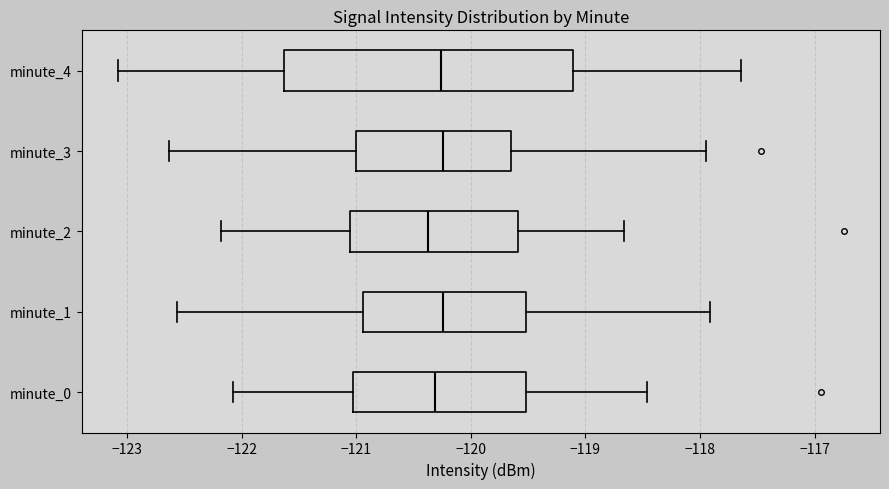

Reading bottom to top, read every box against the x-axis: the position of its median line, the range the box covers, and the ends of its whiskers. The values are not printed on the chart, so give them approximately, as read against the axis.

minute_0: median -120.3, box -121.0 to -119.5, whiskers -122.1 to -118.5
minute_1: median -120.2, box -120.9 to -119.5, whiskers -122.6 to -117.9
minute_2: median -120.4, box -121.1 to -119.6, whiskers -122.2 to -118.7
minute_3: median -120.2, box -121.0 to -119.7, whiskers -122.6 to -117.9
minute_4: median -120.3, box -121.6 to -119.1, whiskers -123.1 to -117.6